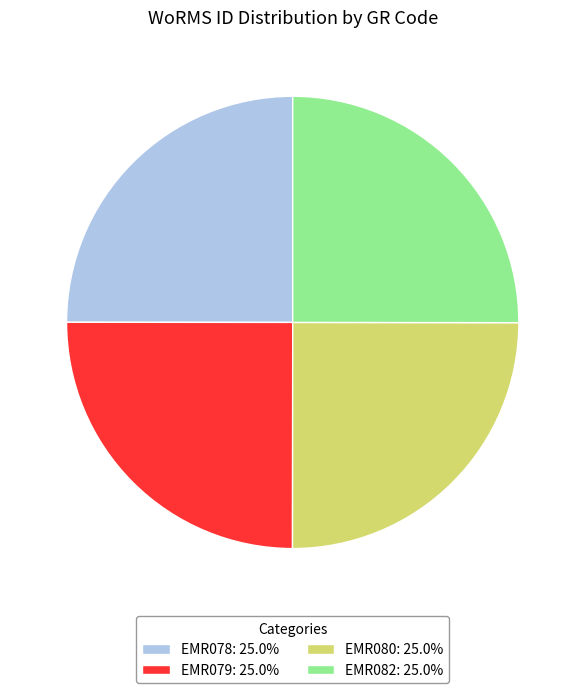

Approximately how many times larger is the value at EMR080: 25.0% compared to EMR078: 25.0%?

1.0